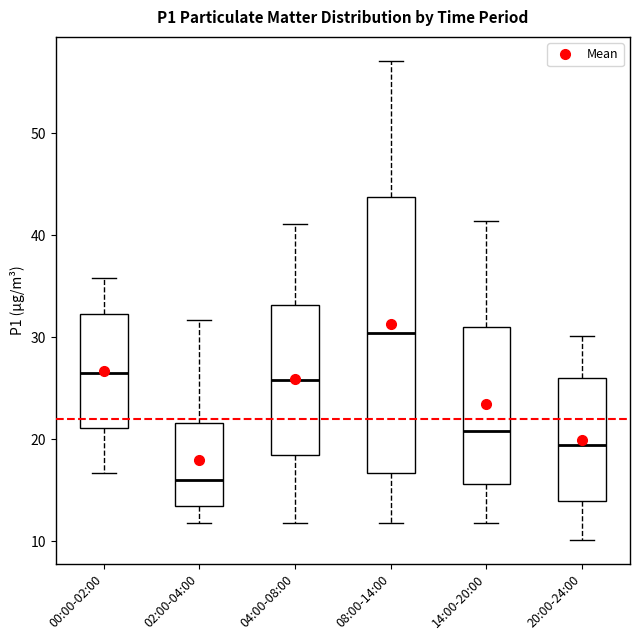

Which box is the tallest, from its lower edge to its upper edge?

08:00-14:00